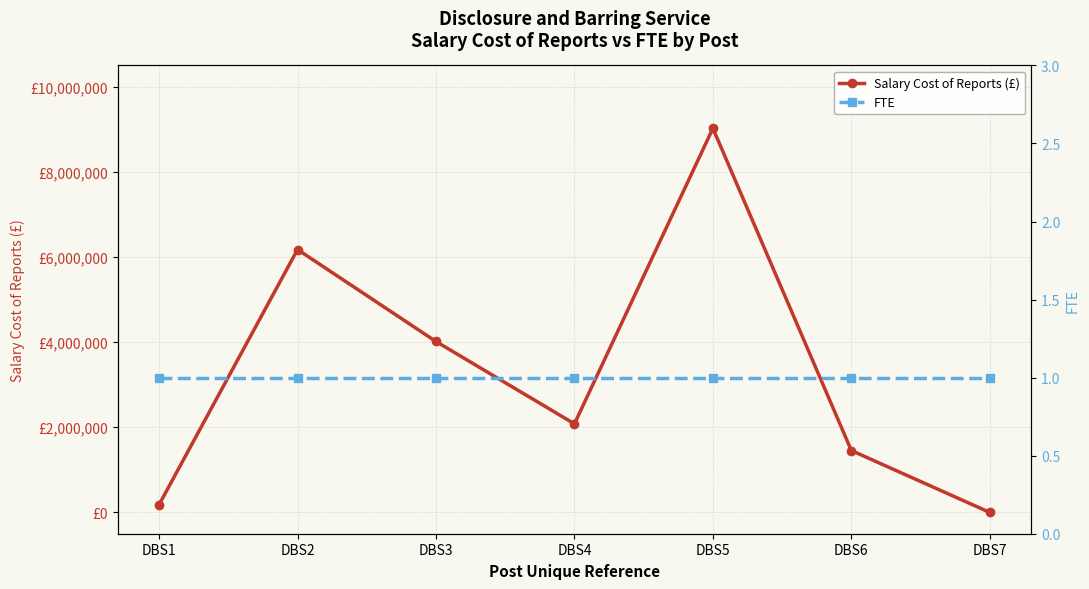

Where do Salary Cost of Reports (£) and FTE first cross each other?

DBS6 and DBS7